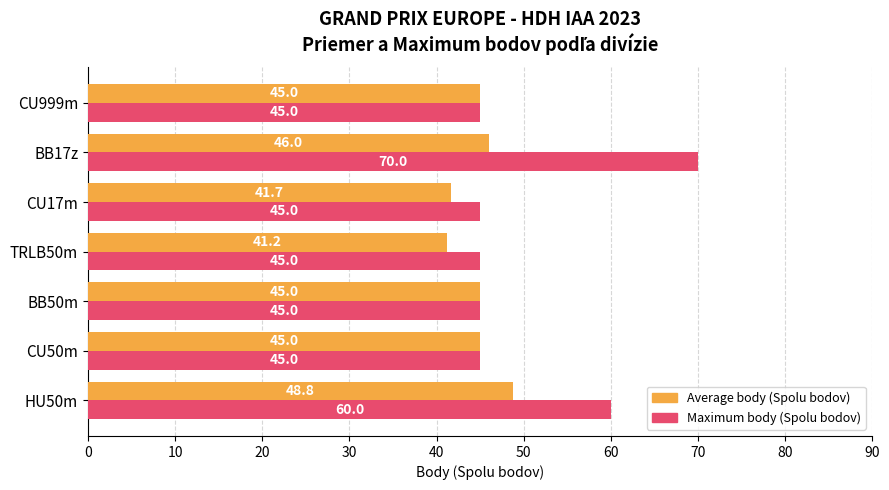

Rank the series by their maximum value, from highest to lowest.

Maximum body (Spolu bodov), Average body (Spolu bodov)